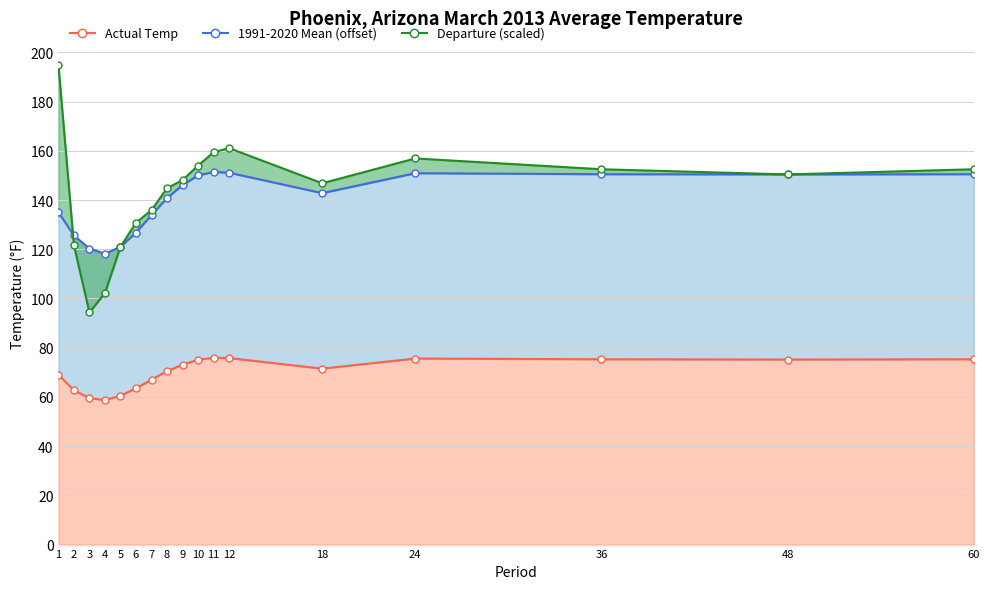

Between 3 and 48, which series saw the biggest shift?

Departure (scaled)